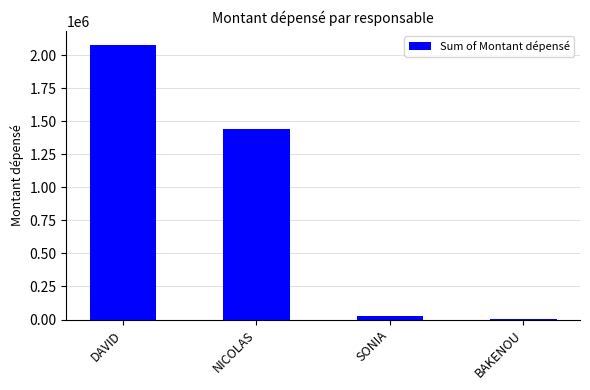

At which label is the value closest to 1041427?

NICOLAS